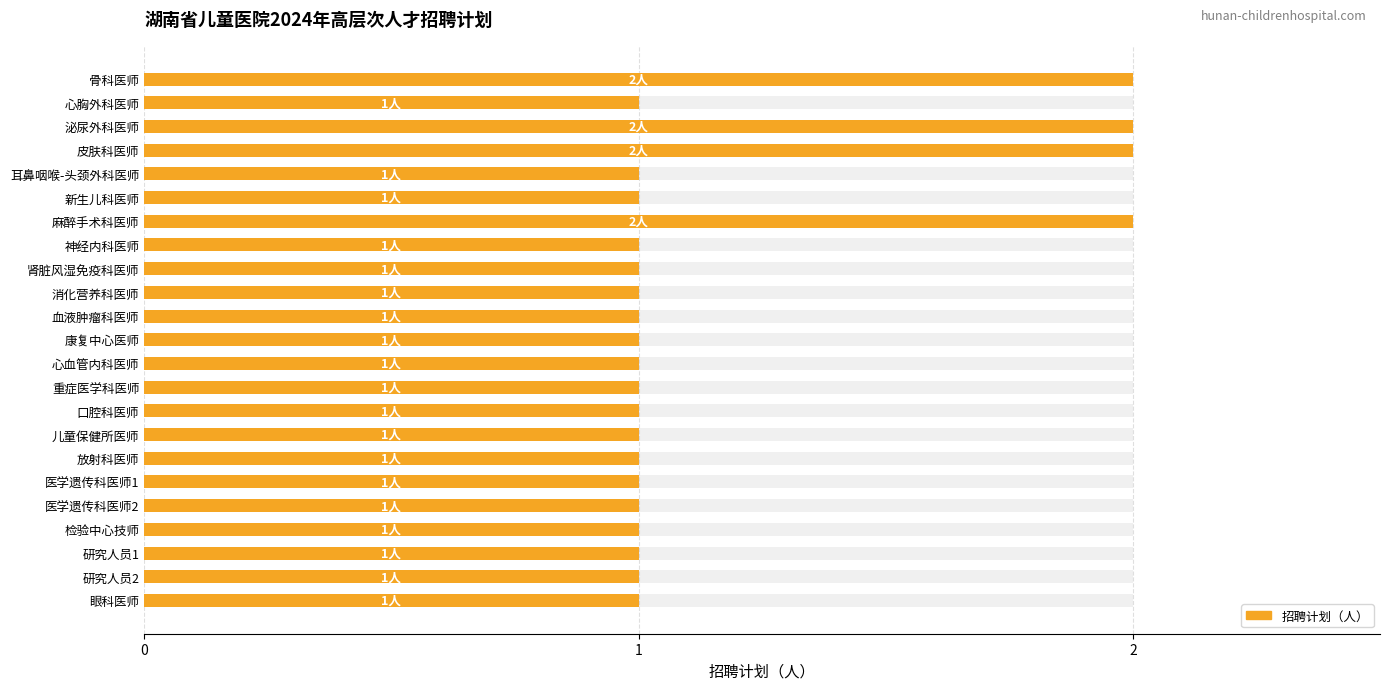

Rank the categories by value from highest to lowest.

骨科医师, 泌尿外科医师, 皮肤科医师, 麻醉手术科医师, 心胸外科医师, 耳鼻咽喉-头颈外科医师, 新生儿科医师, 神经内科医师, 肾脏风湿免疫科医师, 消化营养科医师, 血液肿瘤科医师, 康复中心医师, 心血管内科医师, 重症医学科医师, 口腔科医师, 儿童保健所医师, 放射科医师, 医学遗传科医师1, 医学遗传科医师2, 检验中心技师, 研究人员1, 研究人员2, 眼科医师